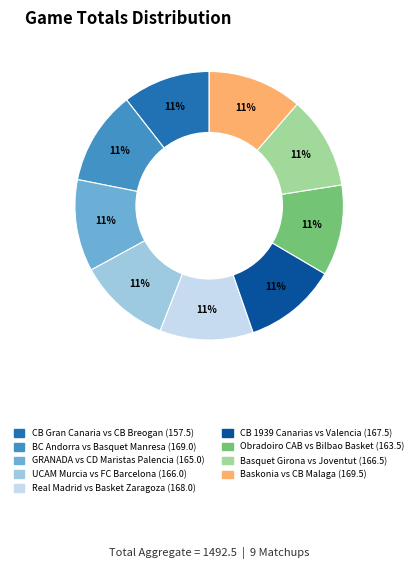

What percentage is the Basquet Girona vs Joventut slice, to the nearest percent?

11%